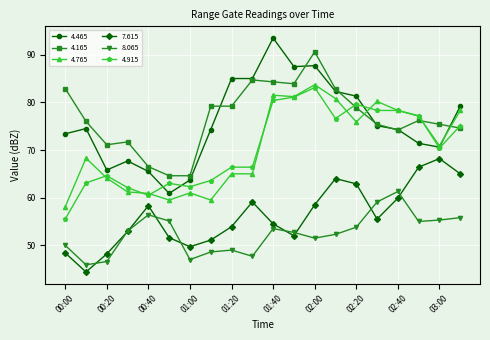

At how many categories does at least one series exceed 46?

20